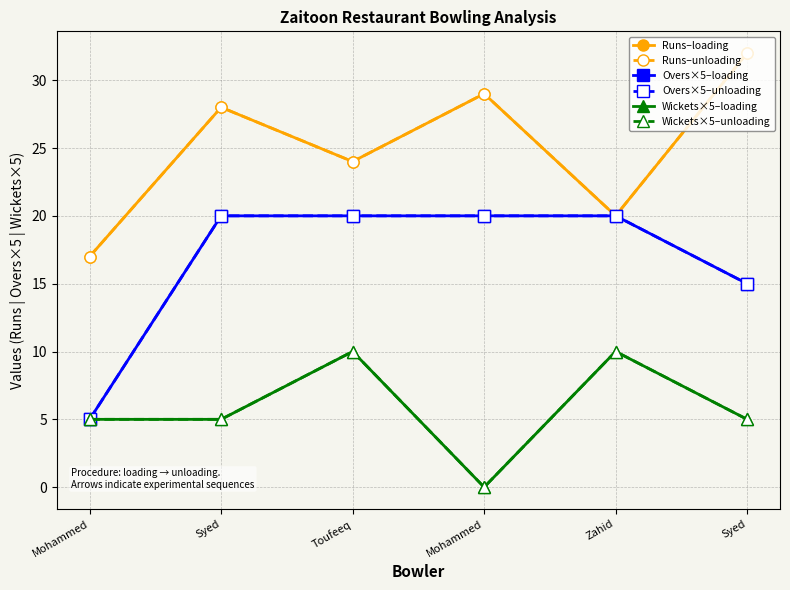

What is the difference between the highest and lowest values at Mohammed?

12